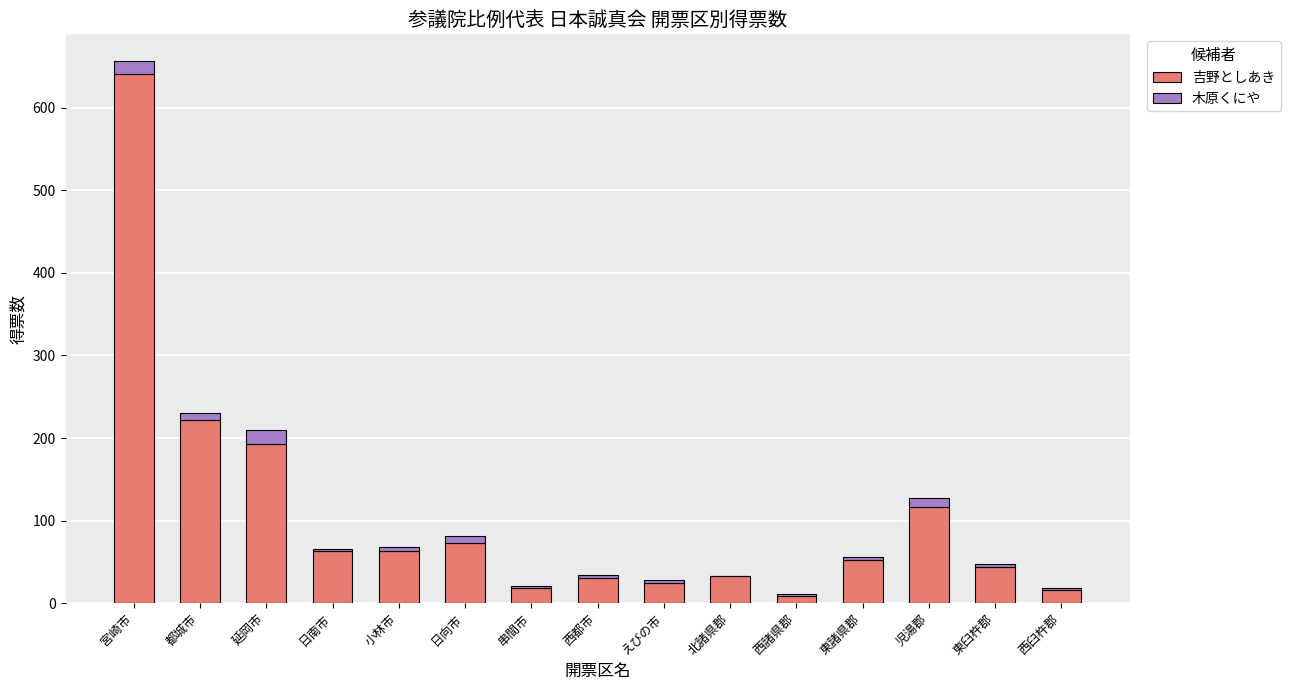

Does the chart contain stacked bars?

Yes